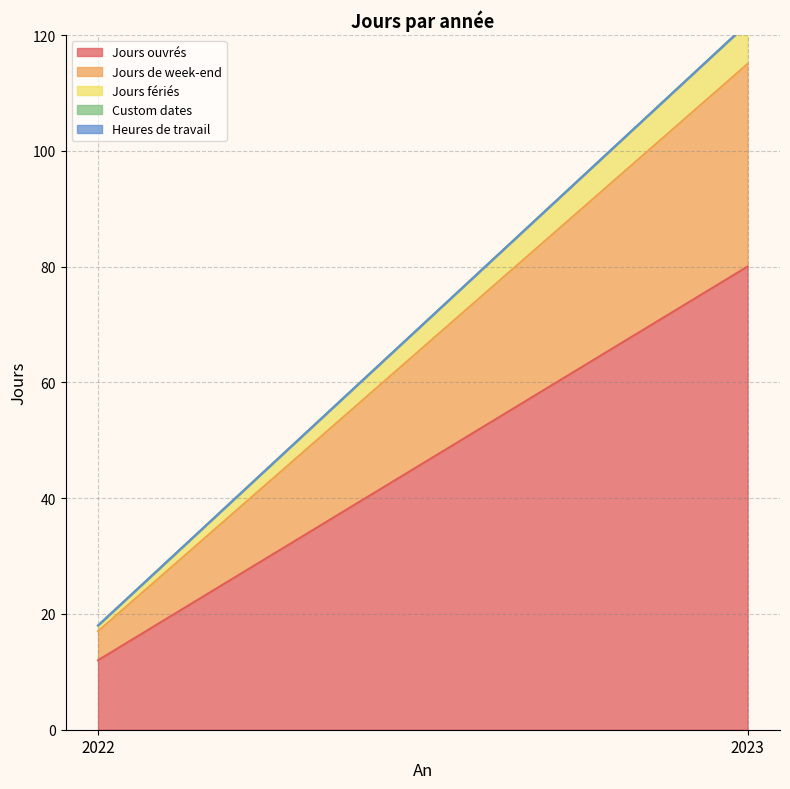

Which label corresponds to the smallest value in the chart?

2022